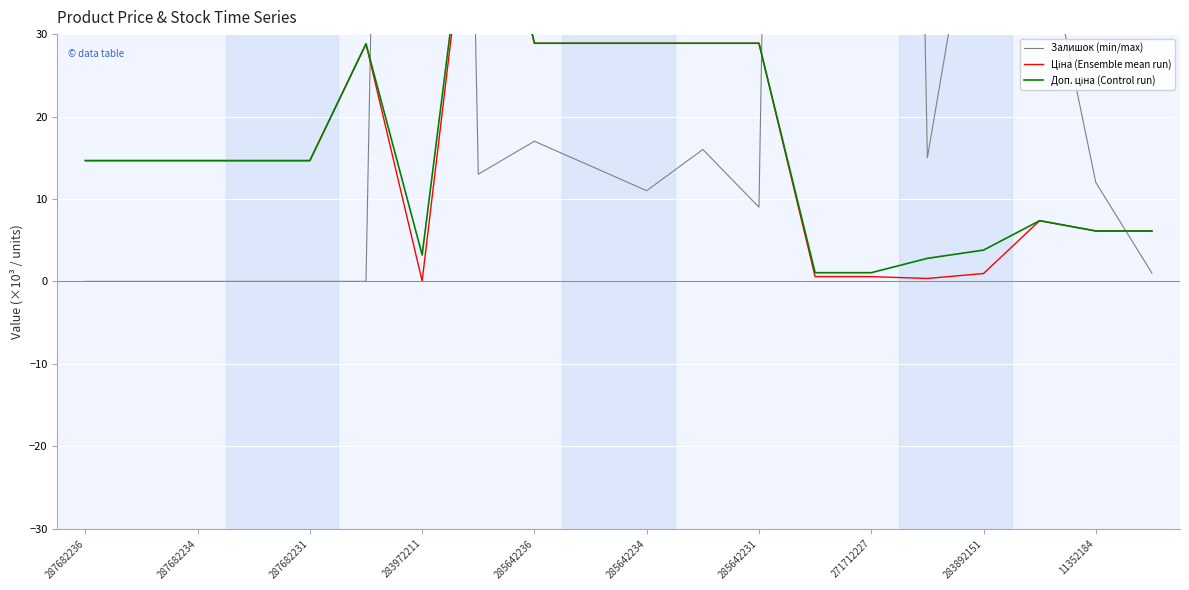

Is it true that Ціна (Ensemble mean run) equals 0.6 at 15?

False